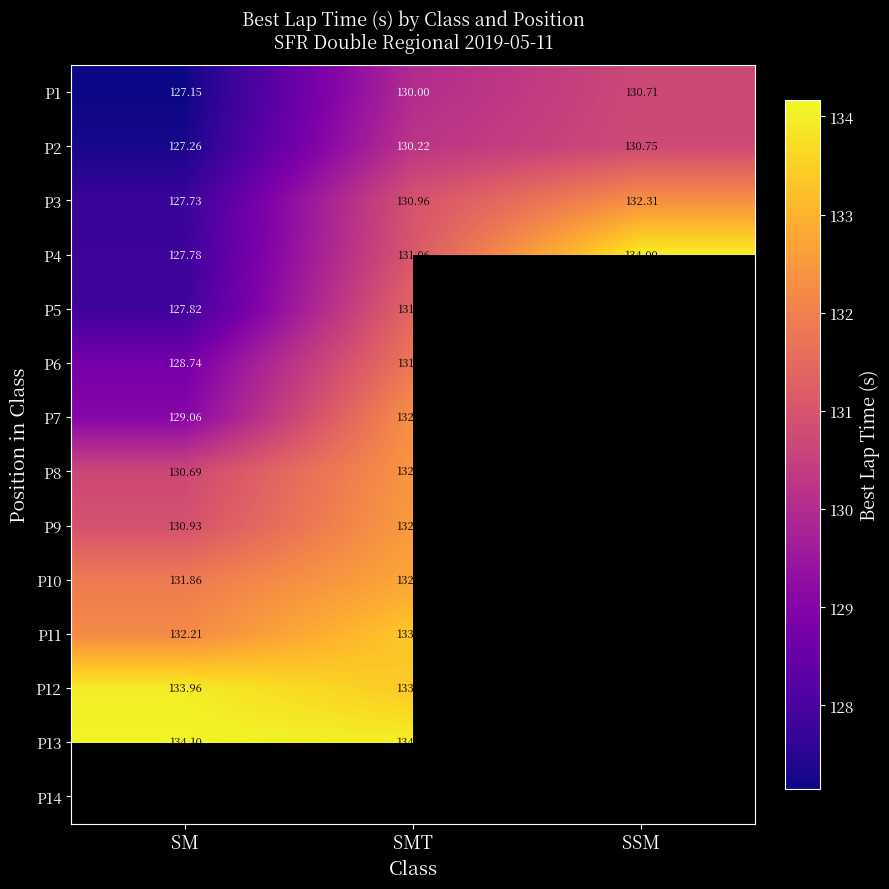

How many values in the P1 series are below 130?

1